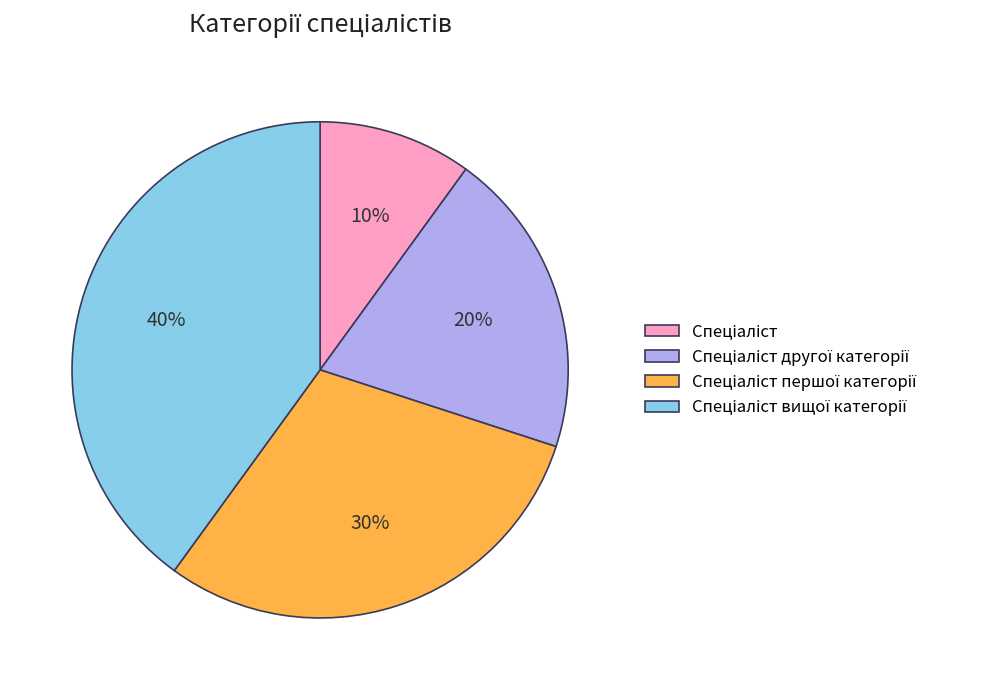

How many segments does this pie chart have?

4